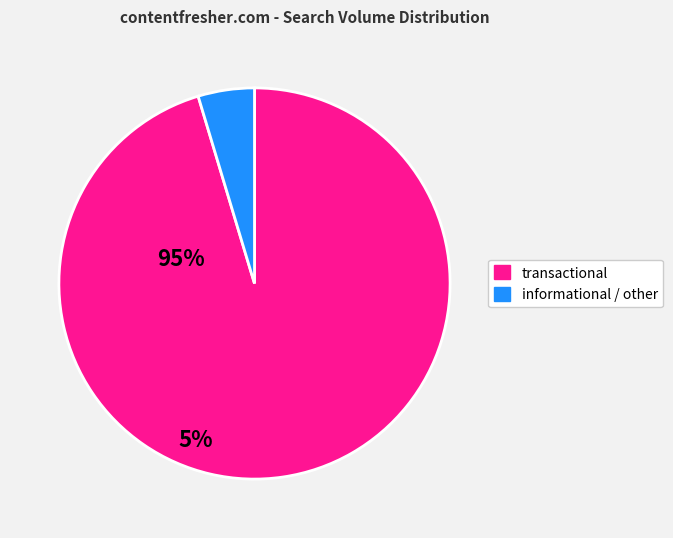

Is there a majority slice in this chart?

Yes